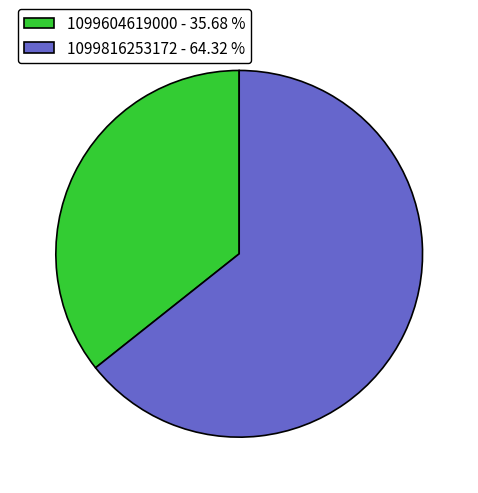

Is it true that 1099604619000 is 49% of the pie?

False